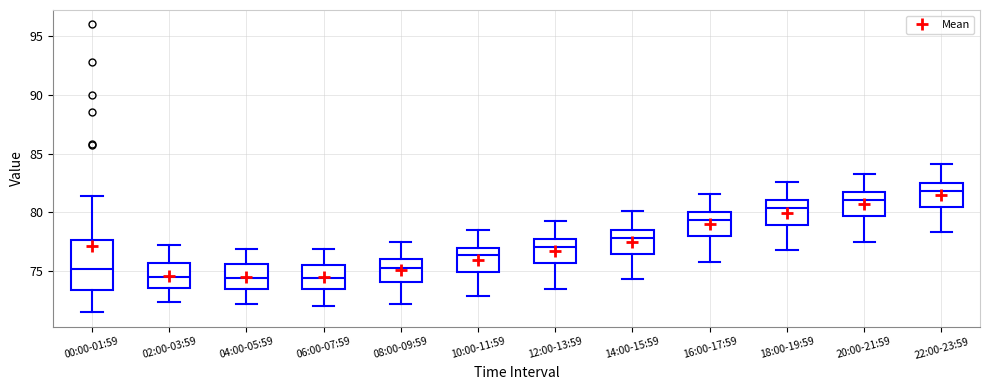

Comparing the boxes themselves (not the whiskers), which one is the tallest?

00:00-01:59